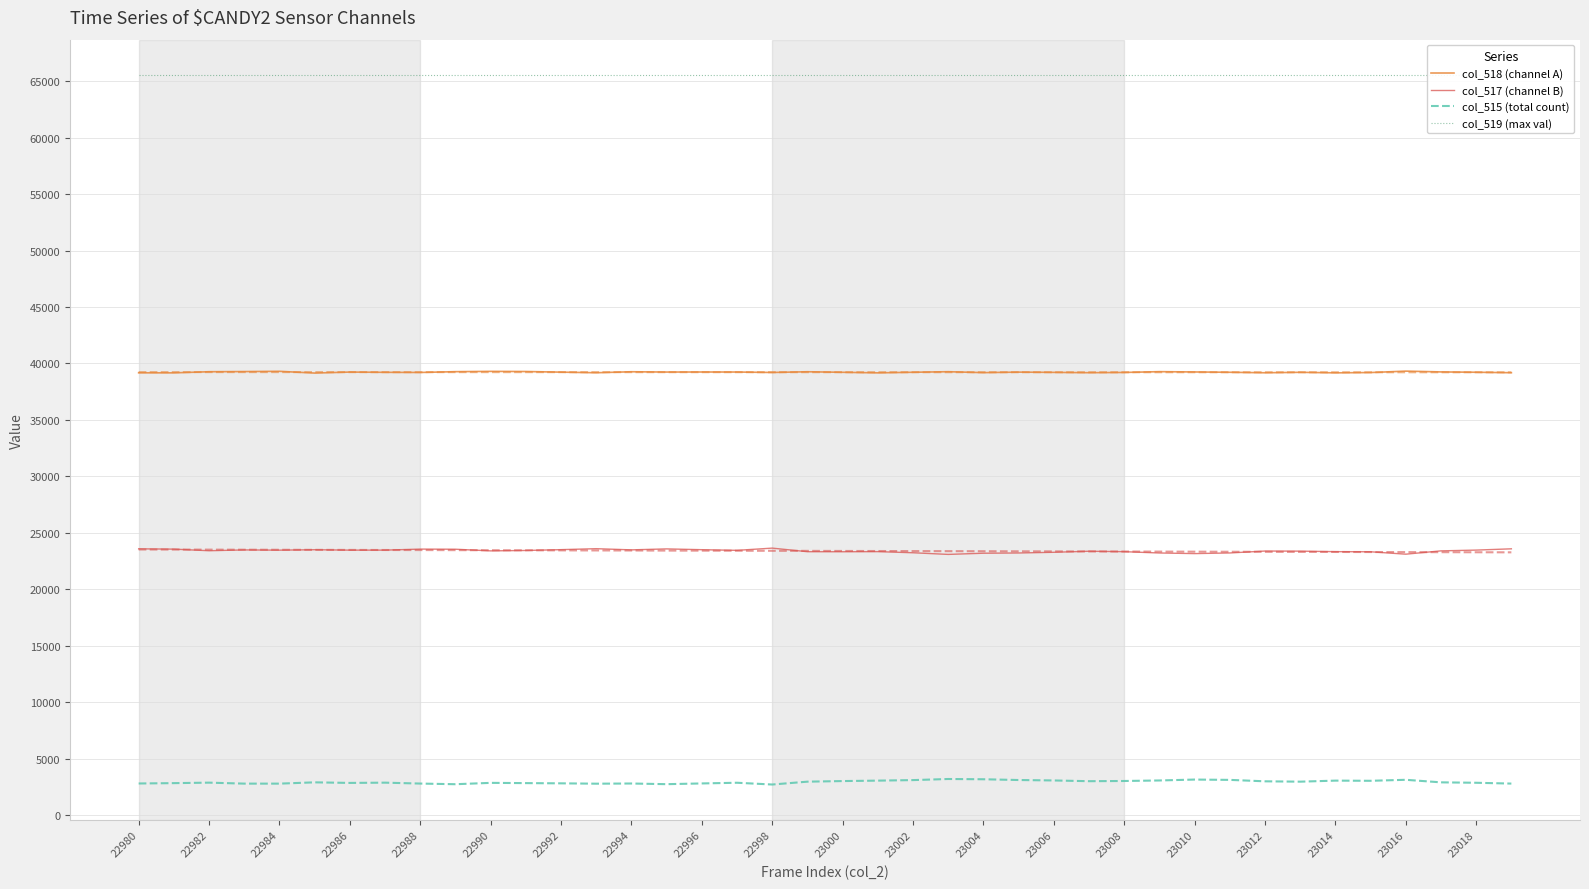

How many interior local peaks does the col_517 (channel B) series have?

9